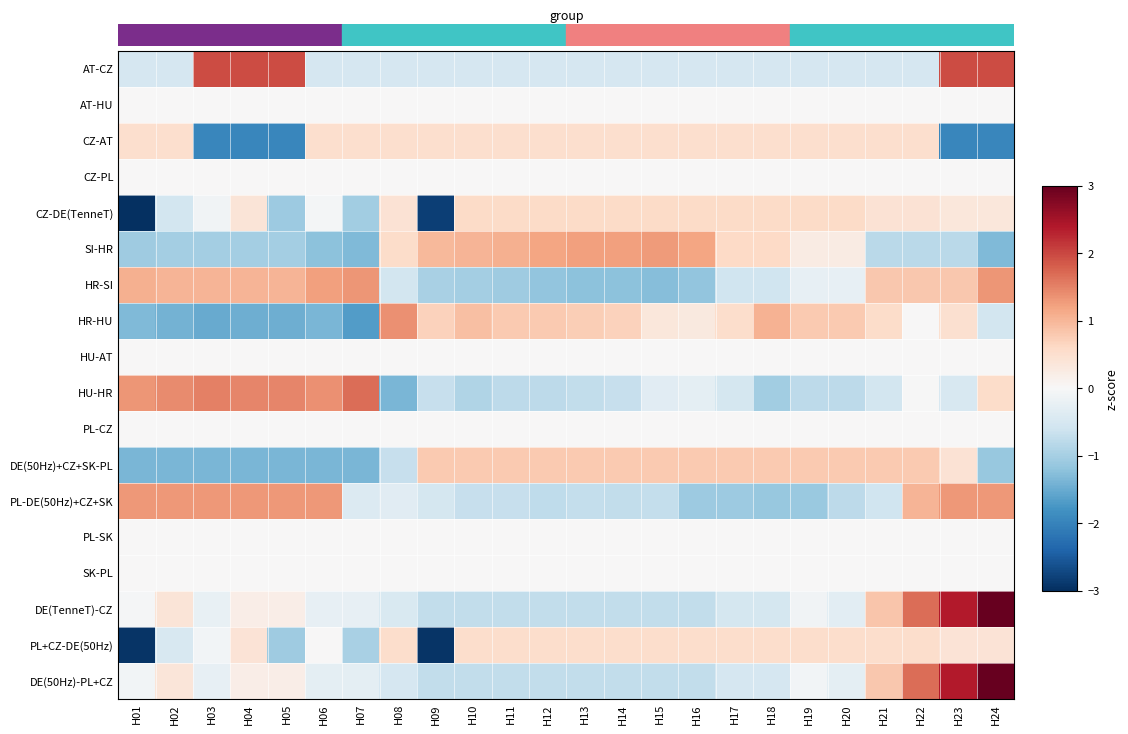

Reading right to left, what are all the values shown in this chart?

AT-CZ: H24=1.9	H23=1.9	H22=-0.5	H21=-0.5	H20=-0.5	H19=-0.5	H18=-0.5	H17=-0.5	H16=-0.5	H15=-0.5	H14=-0.5	H13=-0.5	H12=-0.5	H11=-0.5	H10=-0.5	H09=-0.5	H08=-0.5	H07=-0.5	H06=-0.5	H05=1.9	H04=1.9	H03=1.9	H02=-0.5	H01=-0.5
AT-HU: H24=0.0	H23=0.0	H22=0.0	H21=0.0	H20=0.0	H19=0.0	H18=0.0	H17=0.0	H16=0.0	H15=0.0	H14=0.0	H13=0.0	H12=0.0	H11=0.0	H10=0.0	H09=0.0	H08=0.0	H07=0.0	H06=0.0	H05=0.0	H04=0.0	H03=0.0	H02=0.0	H01=0.0
CZ-AT: H24=-1.9	H23=-1.9	H22=0.5	H21=0.5	H20=0.5	H19=0.5	H18=0.5	H17=0.5	H16=0.5	H15=0.5	H14=0.5	H13=0.5	H12=0.5	H11=0.5	H10=0.5	H09=0.5	H08=0.5	H07=0.5	H06=0.5	H05=-1.9	H04=-1.9	H03=-1.9	H02=0.5	H01=0.5
CZ-PL: H24=0.0	H23=0.0	H22=0.0	H21=0.0	H20=0.0	H19=0.0	H18=0.0	H17=0.0	H16=0.0	H15=0.0	H14=0.0	H13=0.0	H12=0.0	H11=0.0	H10=0.0	H09=0.0	H08=0.0	H07=0.0	H06=0.0	H05=0.0	H04=0.0	H03=0.0	H02=0.0	H01=0.0
CZ-DE(TenneT): H24=0.3	H23=0.3	H22=0.4	H21=0.4	H20=0.6	H19=0.6	H18=0.6	H17=0.6	H16=0.6	H15=0.6	H14=0.6	H13=0.6	H12=0.6	H11=0.6	H10=0.6	H09=-2.8	H08=0.4	H07=-1.0	H06=-0.1	H05=-1.1	H04=0.4	H03=-0.1	H02=-0.5	H01=-3.0
SI-HR: H24=-1.3	H23=-0.8	H22=-0.8	H21=-0.8	H20=0.2	H19=0.2	H18=0.6	H17=0.6	H16=1.2	H15=1.3	H14=1.2	H13=1.2	H12=1.2	H11=1.1	H10=1.0	H09=1.0	H08=0.6	H07=-1.3	H06=-1.2	H05=-1.0	H04=-1.0	H03=-1.0	H02=-1.0	H01=-1.1
HR-SI: H24=1.3	H23=0.8	H22=0.8	H21=0.8	H20=-0.2	H19=-0.2	H18=-0.6	H17=-0.6	H16=-1.2	H15=-1.3	H14=-1.2	H13=-1.2	H12=-1.2	H11=-1.1	H10=-1.0	H09=-1.0	H08=-0.6	H07=1.3	H06=1.2	H05=1.0	H04=1.0	H03=1.0	H02=1.0	H01=1.1
HR-HU: H24=-0.6	H23=0.5	H22=0.0	H21=0.6	H20=0.8	H19=0.8	H18=1.0	H17=0.5	H16=0.3	H15=0.3	H14=0.7	H13=0.7	H12=0.8	H11=0.8	H10=0.9	H09=0.7	H08=1.4	H07=-1.7	H06=-1.4	H05=-1.5	H04=-1.5	H03=-1.5	H02=-1.4	H01=-1.3
HU-AT: H24=0.0	H23=0.0	H22=0.0	H21=0.0	H20=0.0	H19=0.0	H18=0.0	H17=0.0	H16=0.0	H15=0.0	H14=0.0	H13=0.0	H12=0.0	H11=0.0	H10=0.0	H09=0.0	H08=0.0	H07=0.0	H06=0.0	H05=0.0	H04=0.0	H03=0.0	H02=0.0	H01=0.0
HU-HR: H24=0.6	H23=-0.5	H22=-0.0	H21=-0.6	H20=-0.8	H19=-0.8	H18=-1.0	H17=-0.5	H16=-0.3	H15=-0.3	H14=-0.7	H13=-0.7	H12=-0.8	H11=-0.8	H10=-0.9	H09=-0.7	H08=-1.4	H07=1.7	H06=1.4	H05=1.5	H04=1.5	H03=1.5	H02=1.4	H01=1.3
PL-CZ: H24=0.0	H23=0.0	H22=0.0	H21=0.0	H20=0.0	H19=0.0	H18=0.0	H17=0.0	H16=0.0	H15=0.0	H14=0.0	H13=0.0	H12=0.0	H11=0.0	H10=0.0	H09=0.0	H08=0.0	H07=0.0	H06=0.0	H05=0.0	H04=0.0	H03=0.0	H02=0.0	H01=0.0
DE(50Hz)+CZ+SK-PL: H24=-1.1	H23=0.4	H22=0.8	H21=0.8	H20=0.8	H19=0.8	H18=0.8	H17=0.8	H16=0.8	H15=0.8	H14=0.8	H13=0.8	H12=0.8	H11=0.8	H10=0.8	H09=0.8	H08=-0.7	H07=-1.4	H06=-1.4	H05=-1.4	H04=-1.4	H03=-1.4	H02=-1.4	H01=-1.4
PL-DE(50Hz)+CZ+SK: H24=1.3	H23=1.3	H22=1.0	H21=-0.6	H20=-0.8	H19=-1.1	H18=-1.1	H17=-1.1	H16=-1.1	H15=-0.7	H14=-0.7	H13=-0.7	H12=-0.8	H11=-0.7	H10=-0.7	H09=-0.5	H08=-0.3	H07=-0.4	H06=1.3	H05=1.3	H04=1.3	H03=1.3	H02=1.3	H01=1.3
PL-SK: H24=0.0	H23=0.0	H22=0.0	H21=0.0	H20=0.0	H19=0.0	H18=0.0	H17=0.0	H16=0.0	H15=0.0	H14=0.0	H13=0.0	H12=0.0	H11=0.0	H10=0.0	H09=0.0	H08=0.0	H07=0.0	H06=0.0	H05=0.0	H04=0.0	H03=0.0	H02=0.0	H01=0.0
SK-PL: H24=0.0	H23=0.0	H22=0.0	H21=0.0	H20=0.0	H19=0.0	H18=0.0	H17=0.0	H16=0.0	H15=0.0	H14=0.0	H13=0.0	H12=0.0	H11=0.0	H10=0.0	H09=0.0	H08=0.0	H07=0.0	H06=0.0	H05=0.0	H04=0.0	H03=0.0	H02=0.0	H01=0.0
DE(TenneT)-CZ: H24=3.0	H23=2.4	H22=1.7	H21=0.8	H20=-0.3	H19=-0.1	H18=-0.5	H17=-0.5	H16=-0.7	H15=-0.7	H14=-0.7	H13=-0.7	H12=-0.7	H11=-0.7	H10=-0.7	H09=-0.7	H08=-0.5	H07=-0.3	H06=-0.3	H05=0.2	H04=0.2	H03=-0.2	H02=0.4	H01=-0.0
PL+CZ-DE(50Hz): H24=0.4	H23=0.4	H22=0.5	H21=0.5	H20=0.5	H19=0.5	H18=0.5	H17=0.5	H16=0.5	H15=0.5	H14=0.5	H13=0.5	H12=0.5	H11=0.5	H10=0.5	H09=-3.0	H08=0.5	H07=-1.0	H06=0.0	H05=-1.1	H04=0.4	H03=-0.1	H02=-0.5	H01=-3.0
DE(50Hz)-PL+CZ: H24=3.0	H23=2.4	H22=1.7	H21=0.8	H20=-0.3	H19=-0.1	H18=-0.5	H17=-0.5	H16=-0.7	H15=-0.7	H14=-0.7	H13=-0.7	H12=-0.7	H11=-0.7	H10=-0.7	H09=-0.7	H08=-0.5	H07=-0.3	H06=-0.3	H05=0.2	H04=0.2	H03=-0.2	H02=0.4	H01=-0.1